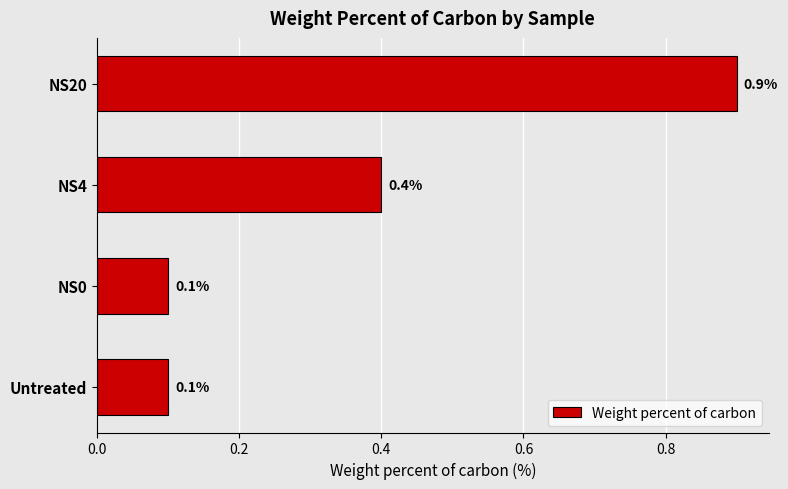

Reading bottom to top, extract all data points from this chart.

0.1	0.1	0.4	0.9